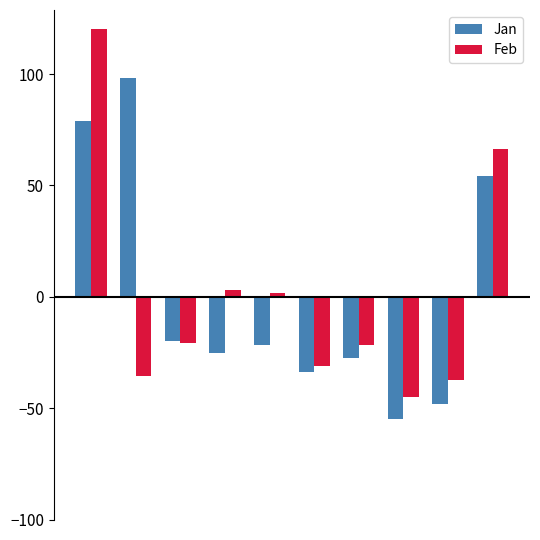

Rank the series by their maximum value, from lowest to highest.

Jan, Feb